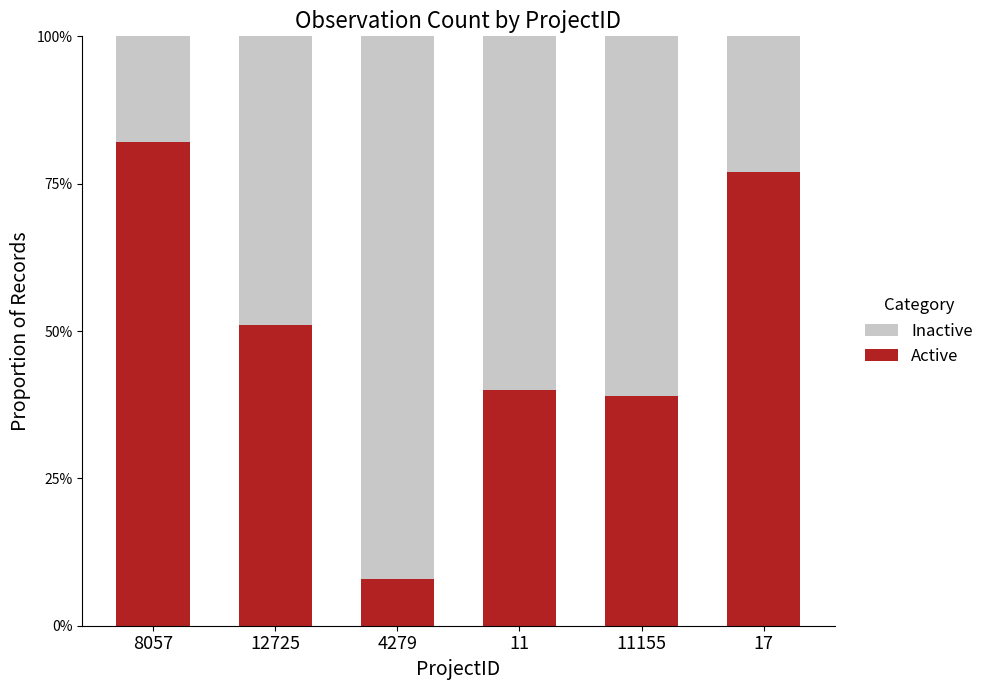

Rank the series by their average value, from lowest to highest.

Active, Inactive